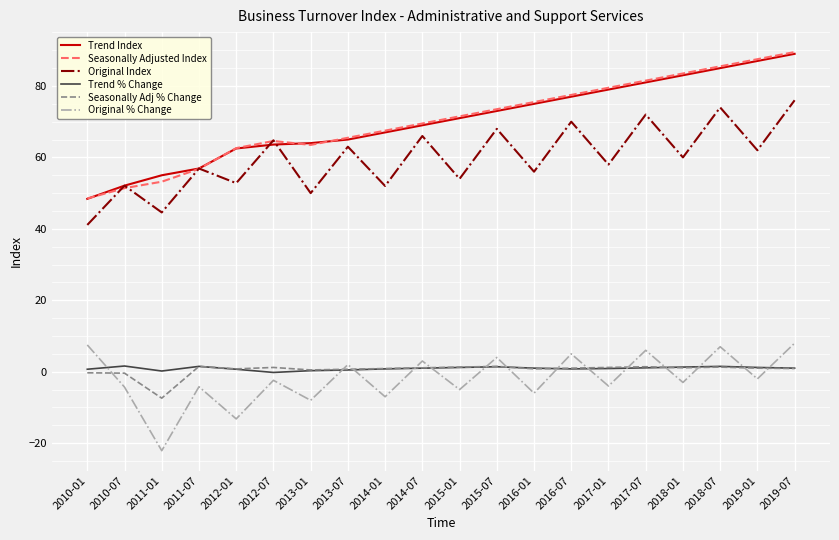

Which series has the largest range (max minus min)?

Seasonally Adjusted Index